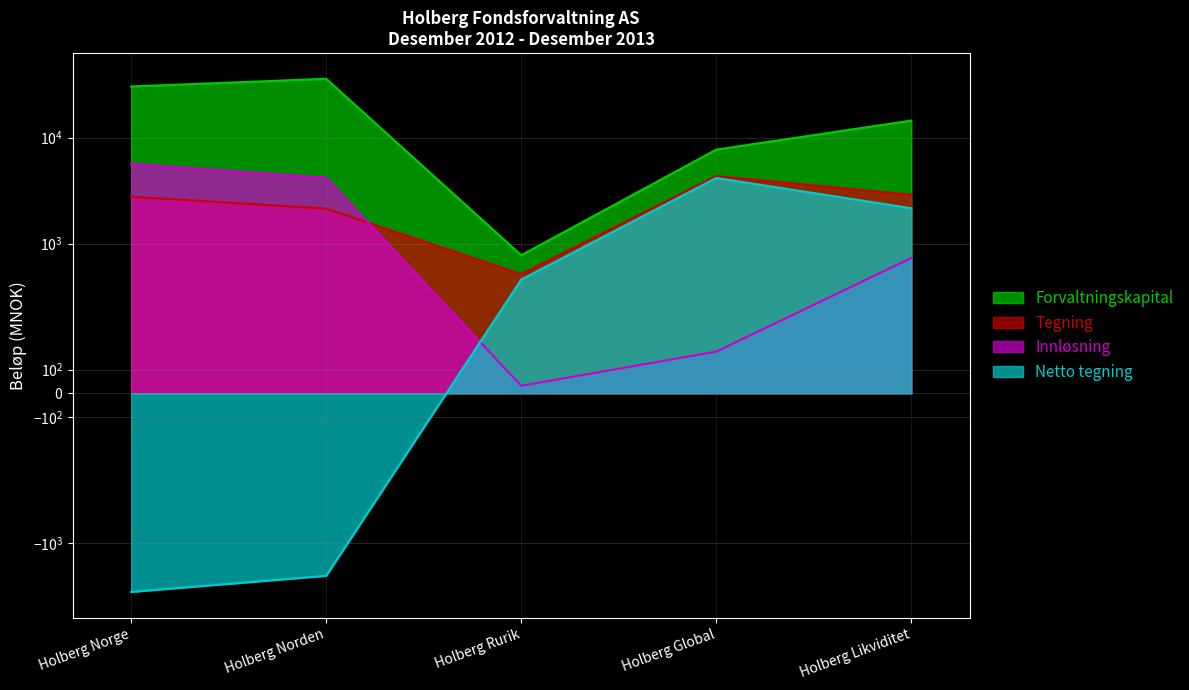

Which label corresponds to the largest value in the chart?

Holberg Norden